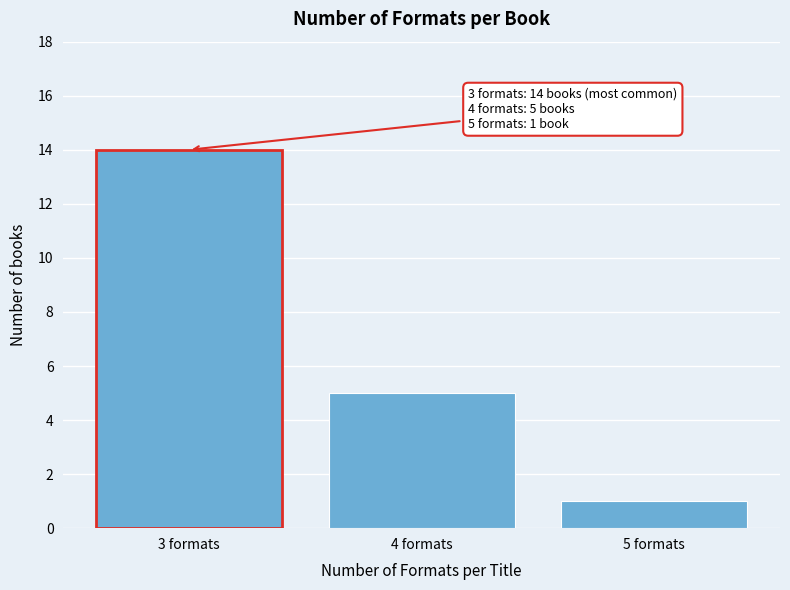

Reading left to right, transcribe all the data shown in this chart.

14	5	1